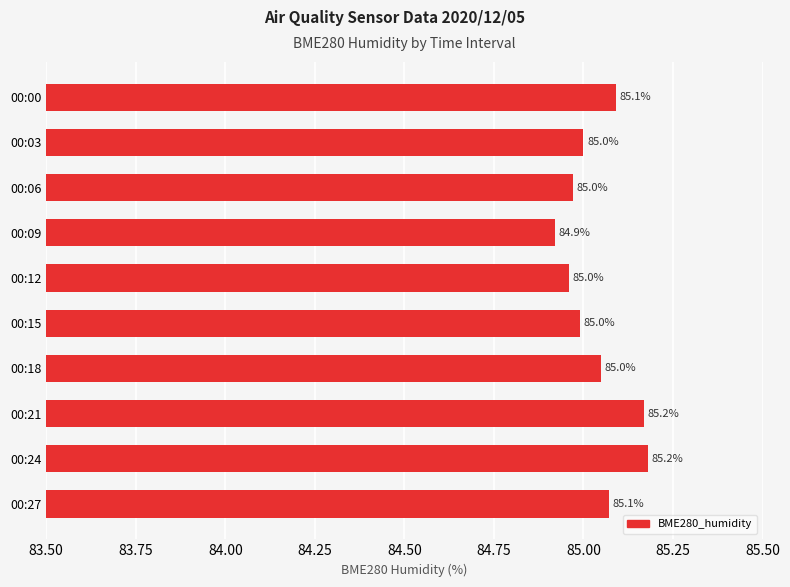

Is it true that the value at 00:09 is 84.9?

True